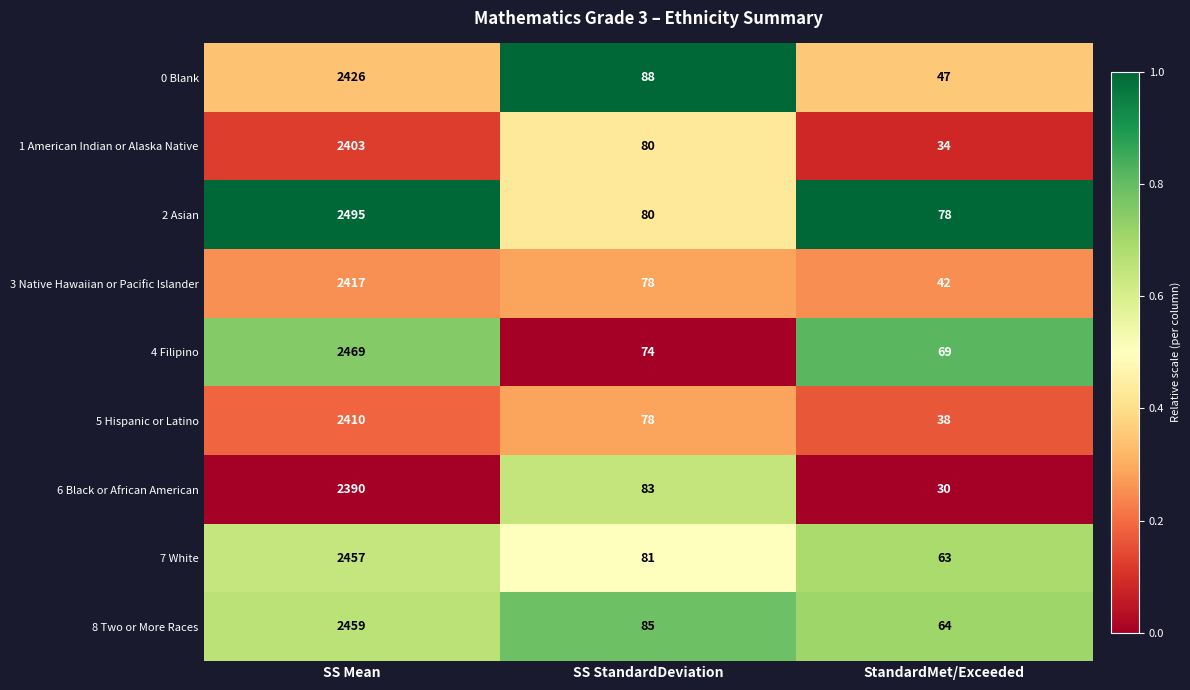

What is the sum of the 1 American Indian or Alaska Native values at StandardMet/Exceeded and SS StandardDeviation?

114